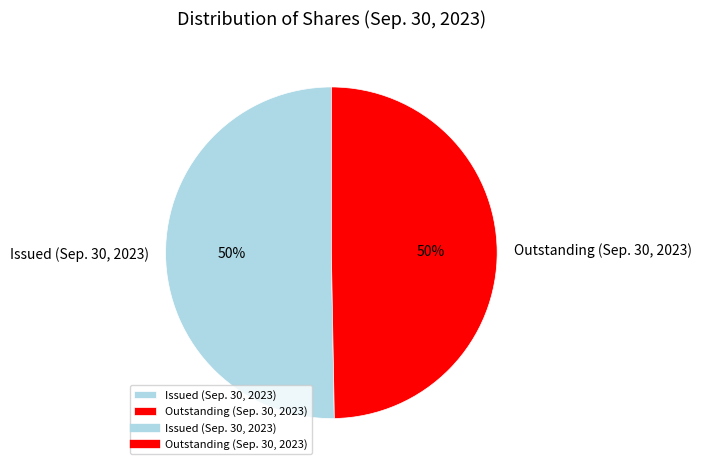

Count the number of slices in the pie.

2